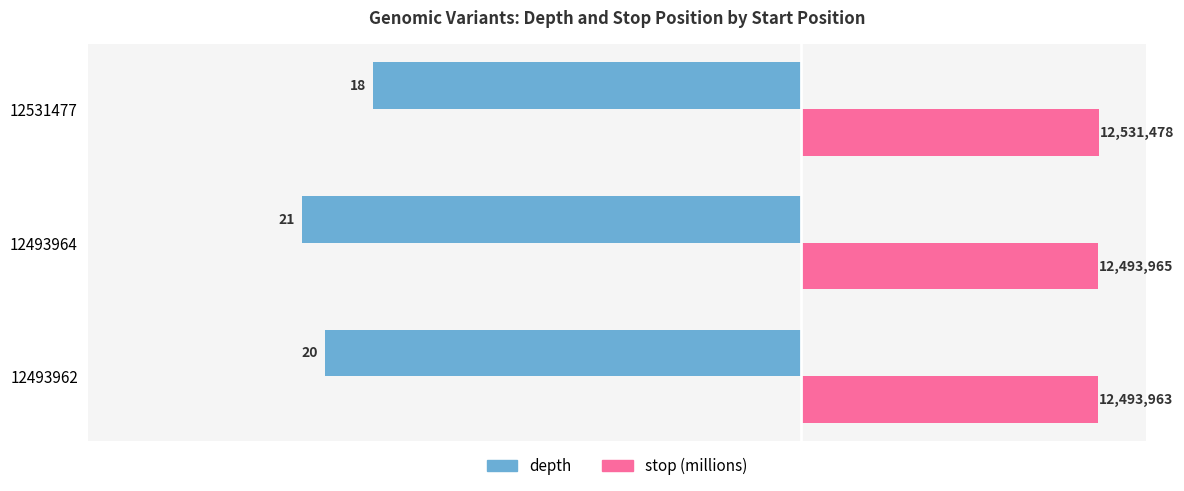

What are all the series names shown in the legend?

depth, stop (millions)